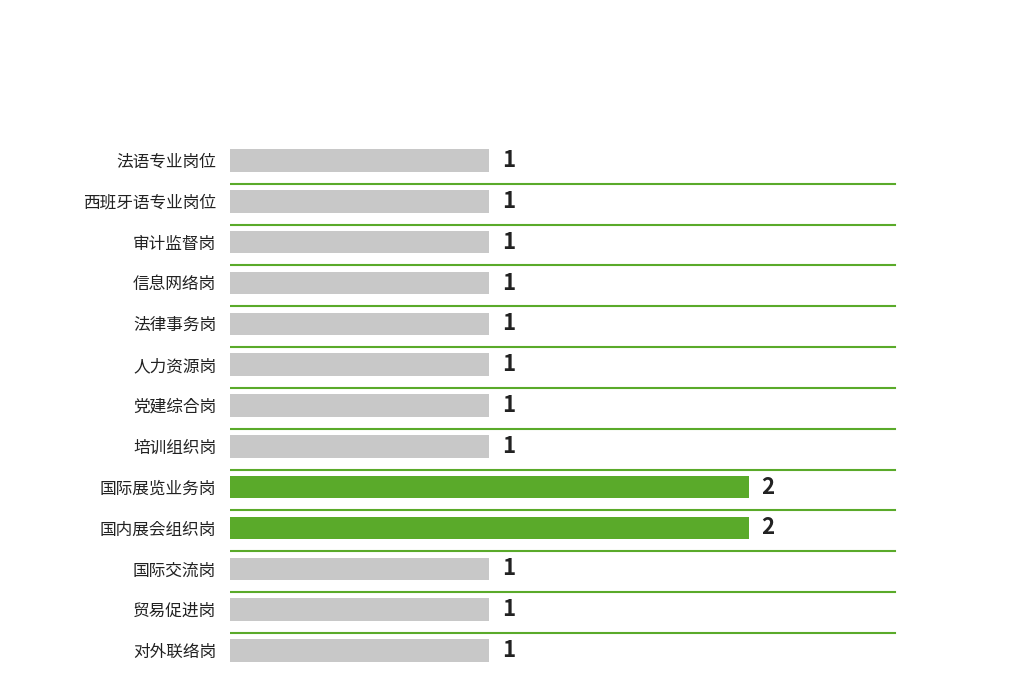

Approximately how many times larger is the value at 贸易促进岗 compared to 培训组织岗?

1.0